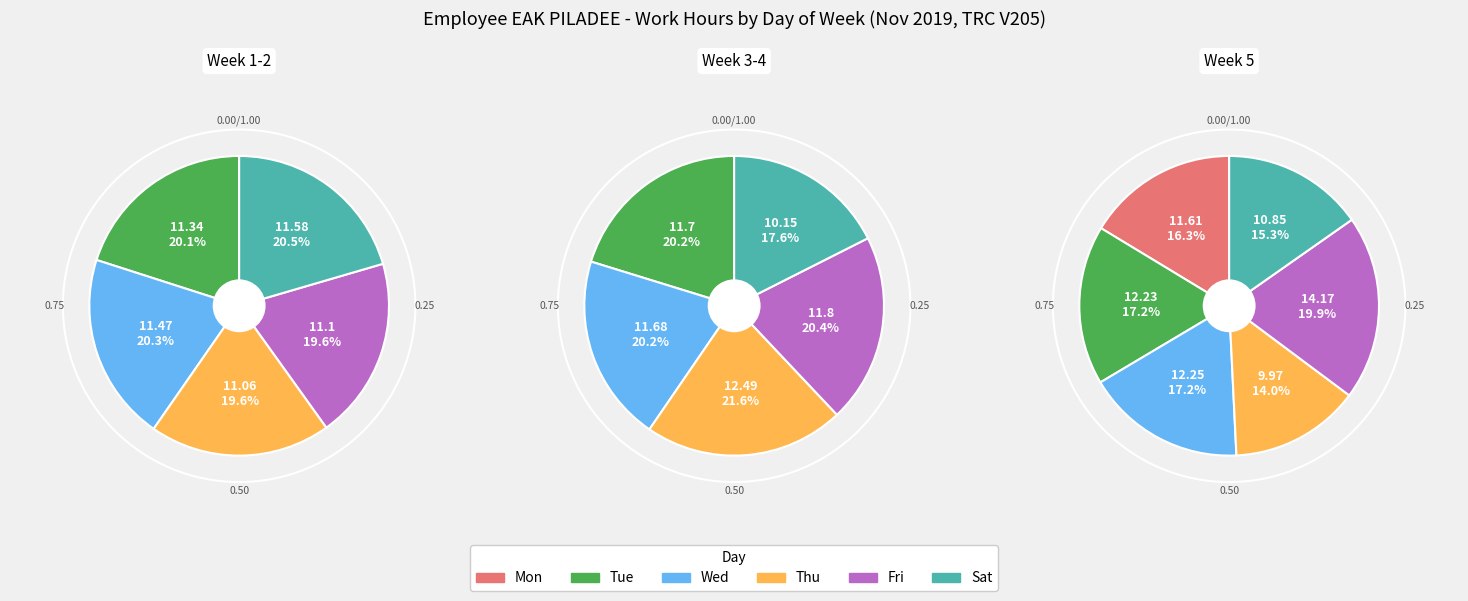

Rank the series by their maximum value, from lowest to highest.

Sat, Mon, Tue, Wed, Thu, Fri